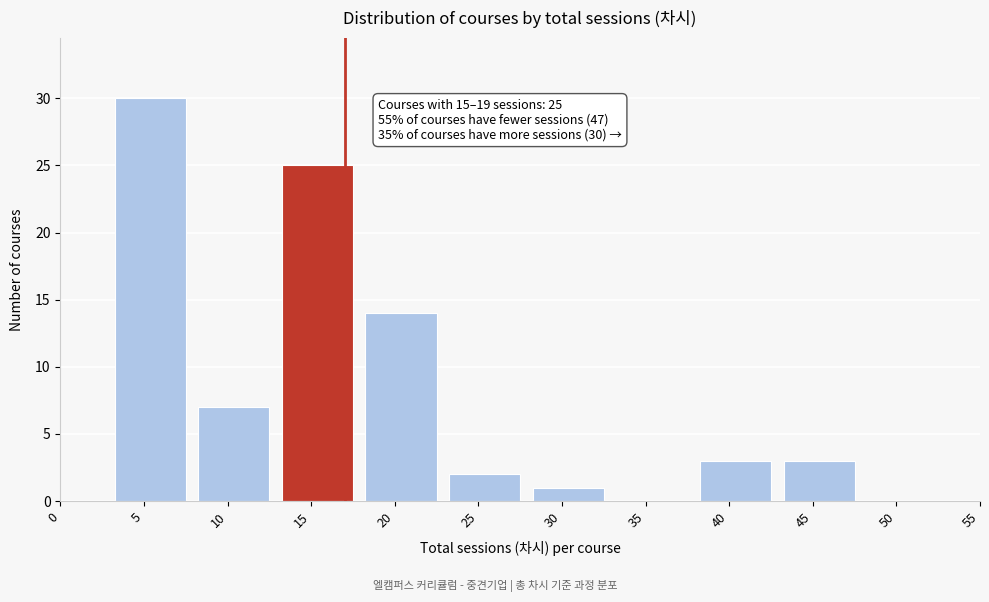

Reading right to left, extract all data points from this chart.

50=0	45=3	40=3	35=0	30=1	25=2	20=14	15=25	10=7	5=30	0=0